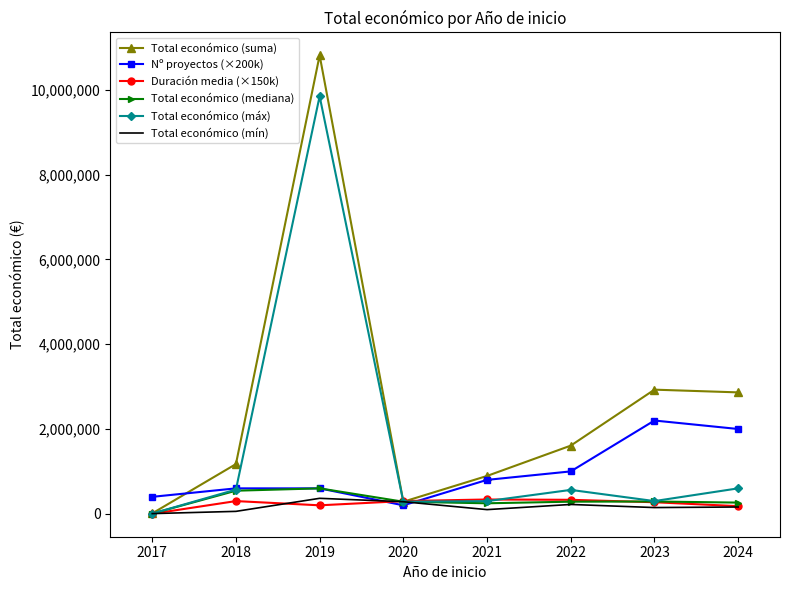

What is the highest value of the Total económico (suma) series?

10812939.0